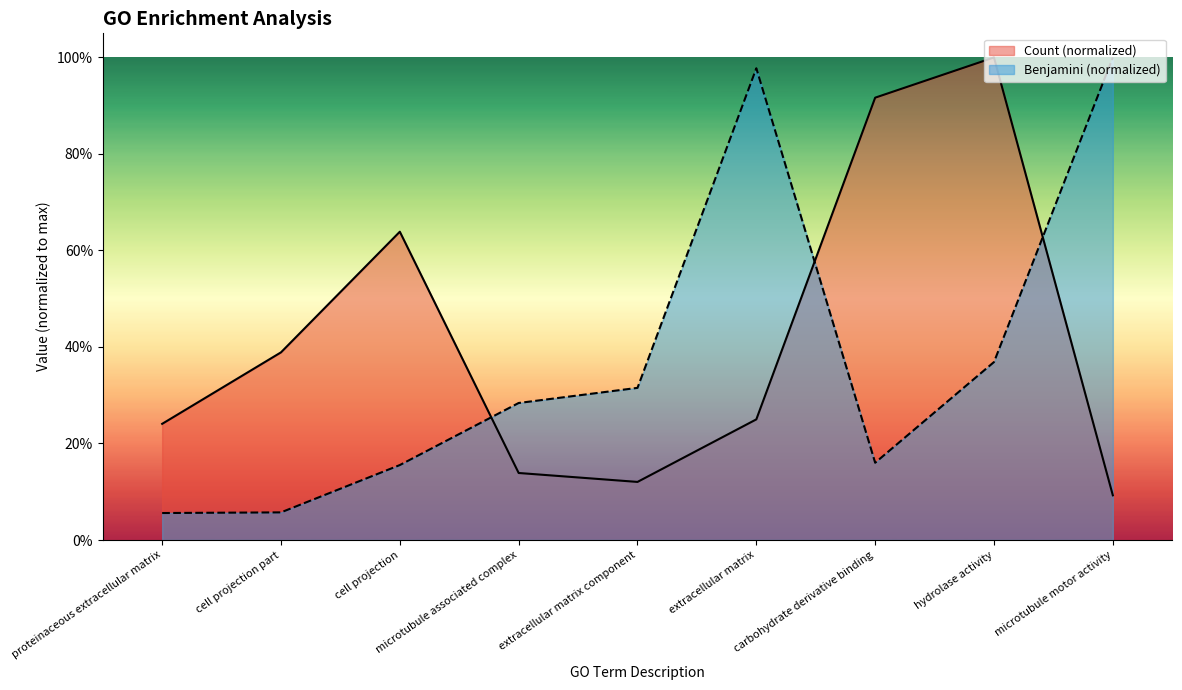

Reading right to left, extract all data points from this chart.

Count: microtubule motor activity=0.1	hydrolase activity=1.0	carbohydrate derivative binding=0.9	extracellular matrix=0.2	extracellular matrix component=0.1	microtubule associated complex=0.1	cell projection=0.6	cell projection part=0.4	proteinaceous extracellular matrix=0.2
Benjamini: microtubule motor activity=1.0	hydrolase activity=0.4	carbohydrate derivative binding=0.2	extracellular matrix=1.0	extracellular matrix component=0.3	microtubule associated complex=0.3	cell projection=0.2	cell projection part=0.1	proteinaceous extracellular matrix=0.1